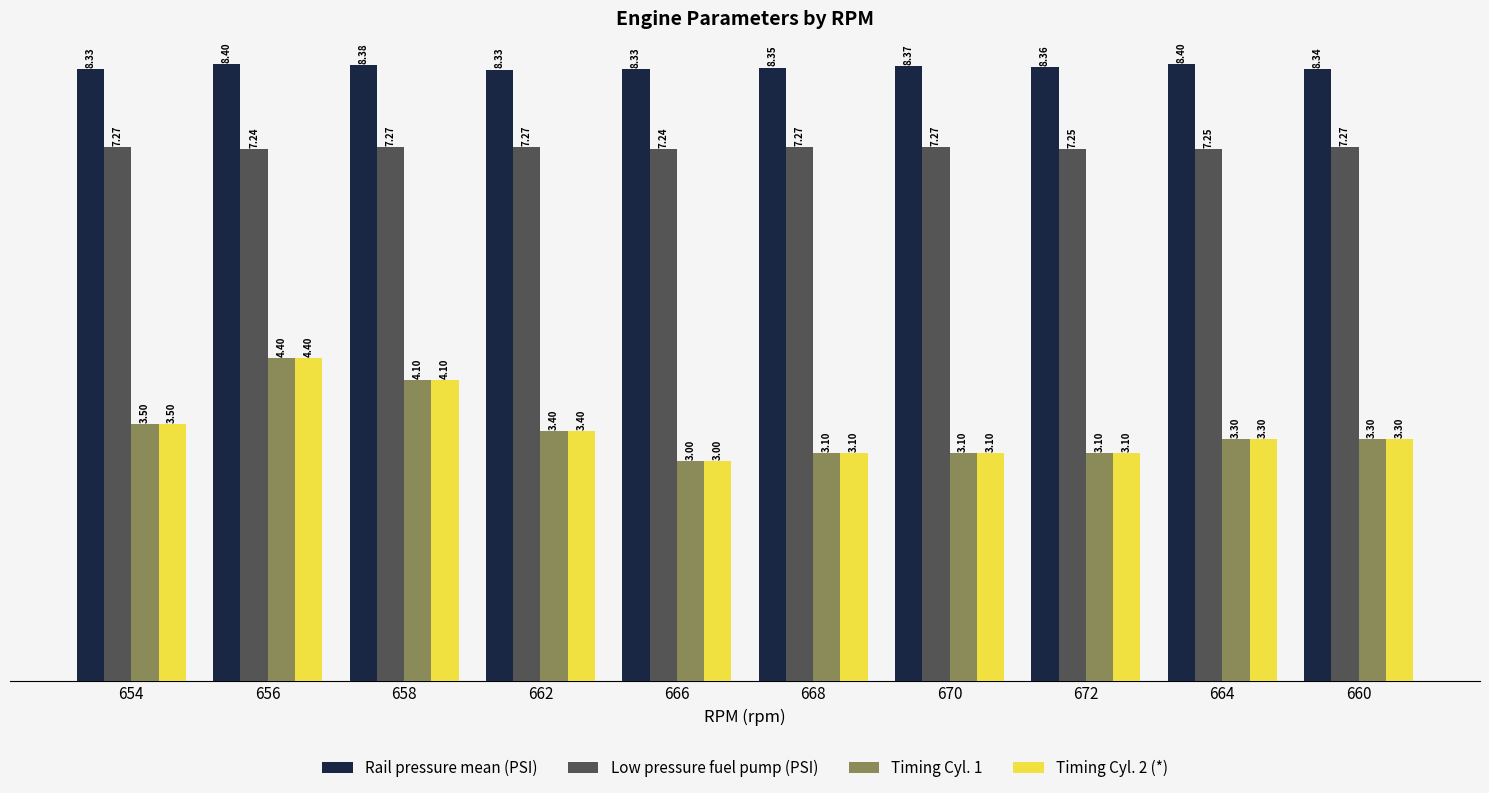

What is the total value across all series at 664?

22.2